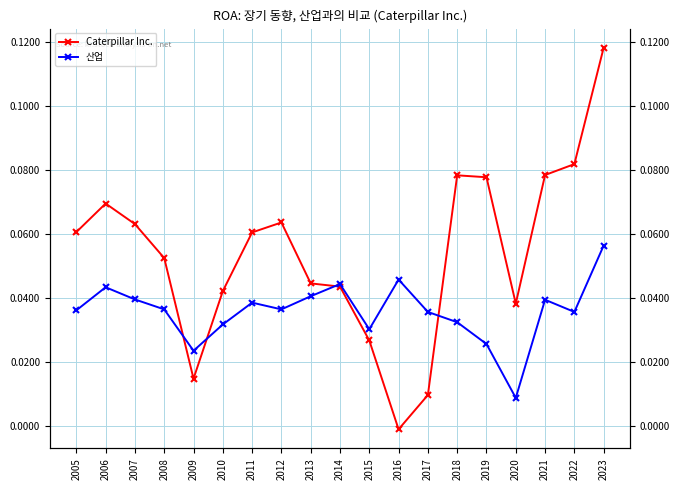

How many lines are shown in the chart?

2